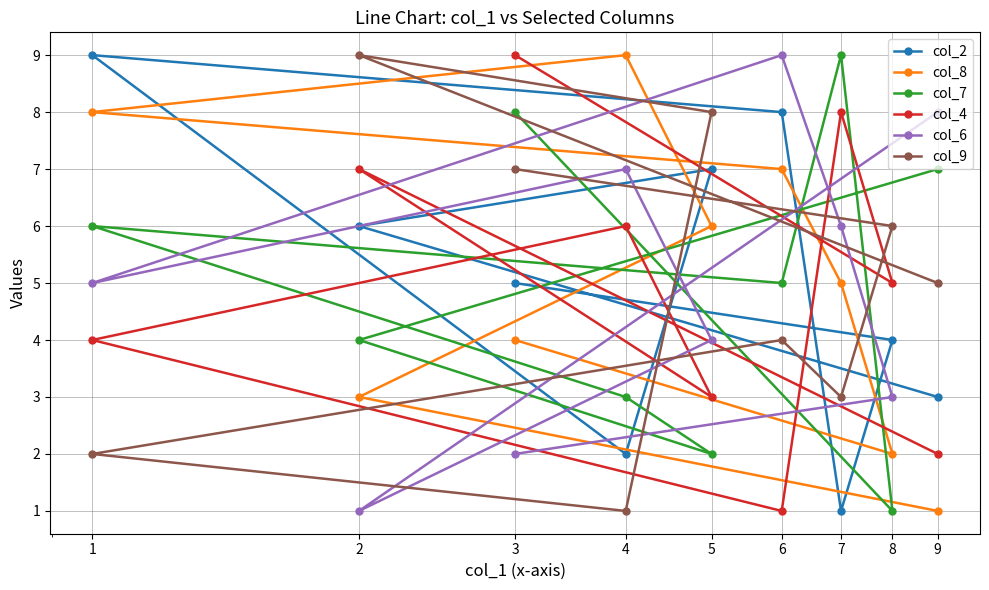

Is it true that col_8 equals 5 at 2?

False